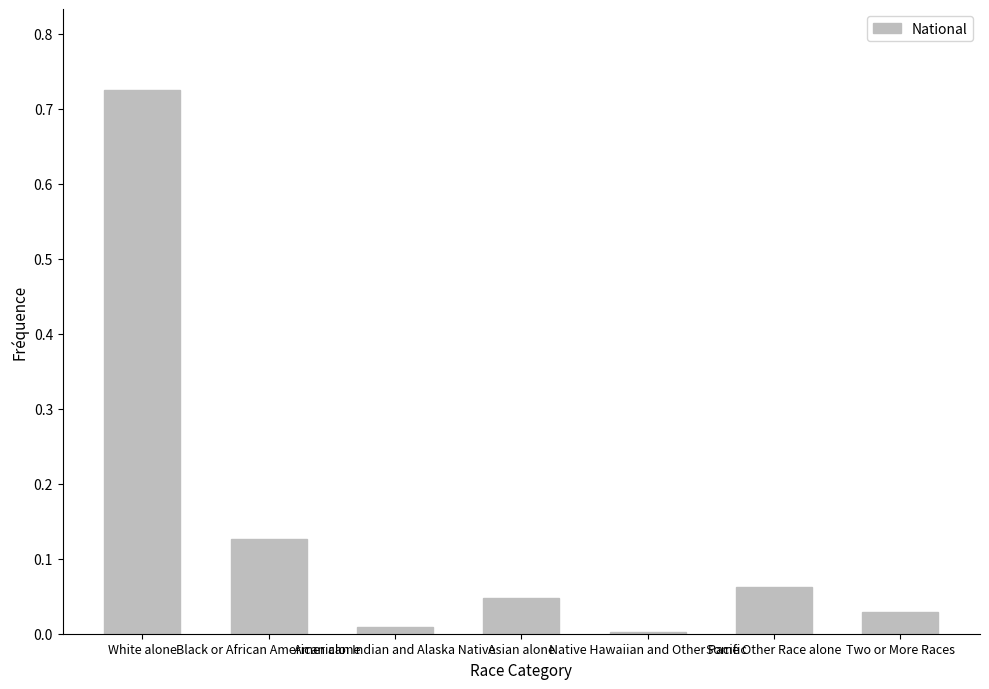

Between American Indian and Alaska Native and Some Other Race alone, which is larger?

Some Other Race alone